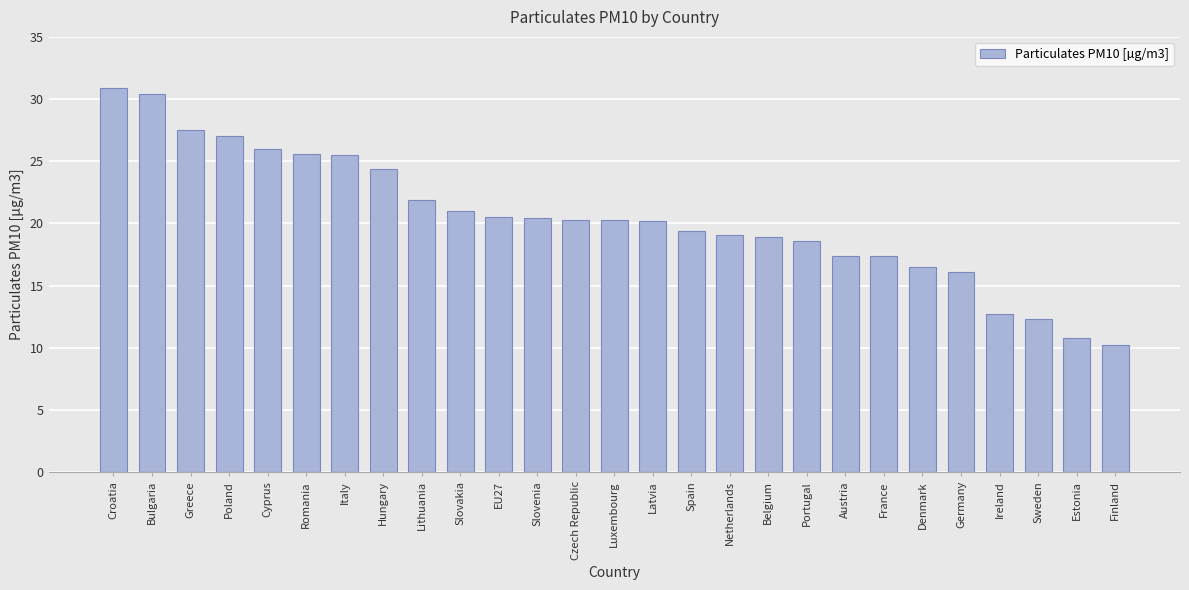

What position from the right is Luxembourg?

14